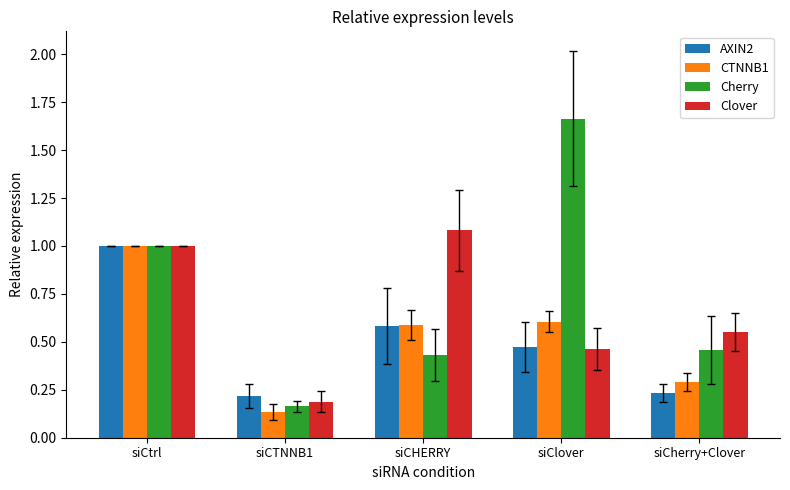

True or false: Clover has a value of 1.0 at siCtrl.

True